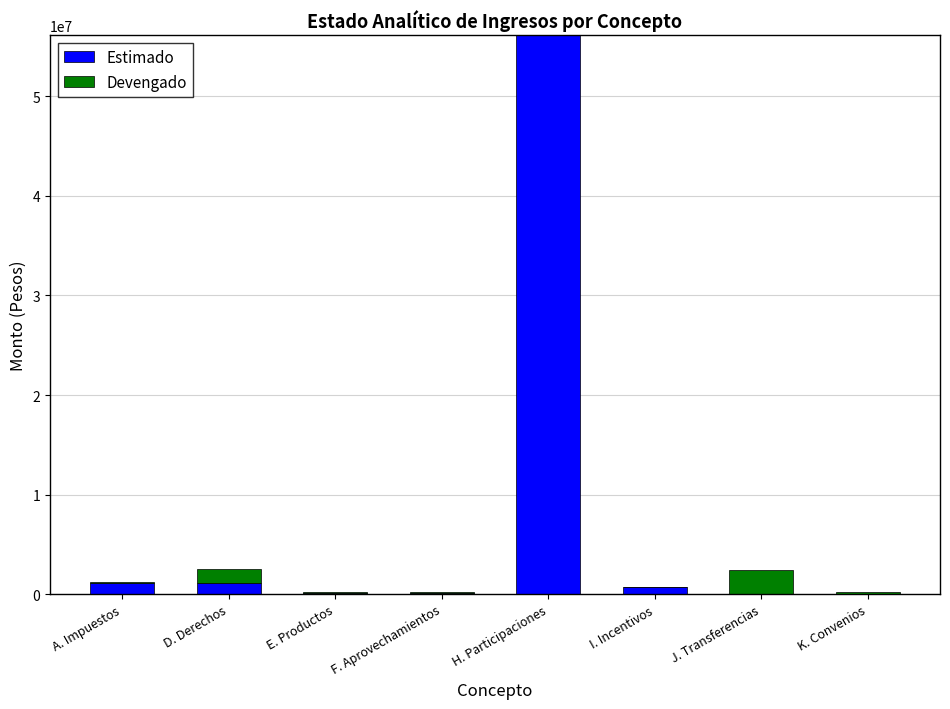

Where does the Estimado series first go above 741444?

A. Impuestos